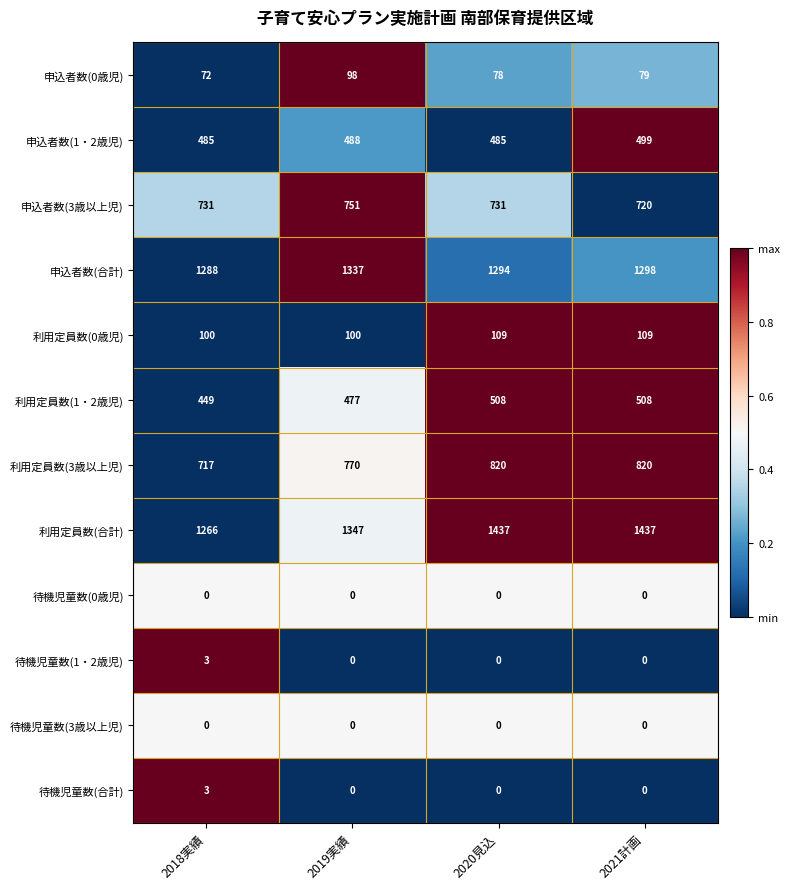

Read the 利用定員数(合計) value at 2019実績.

1347